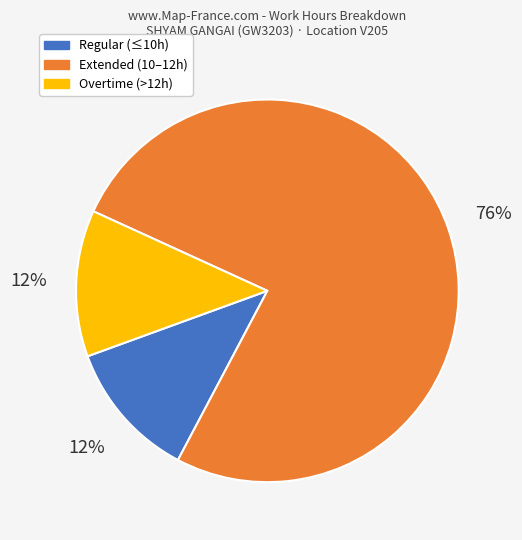

Which slice represents more than half of the pie?

Extended (10–12h)